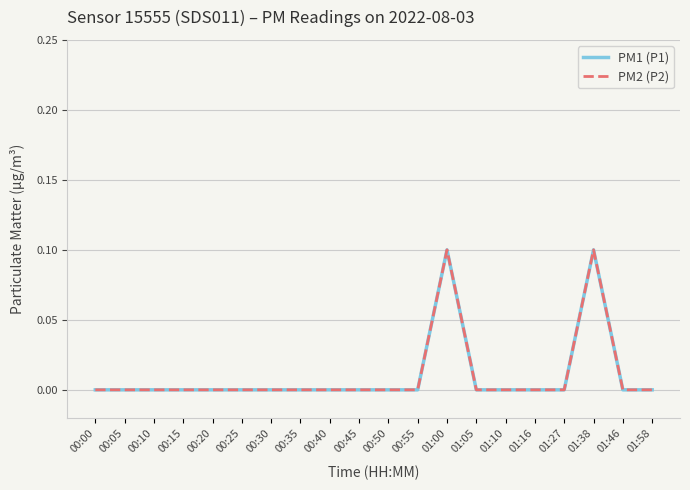

Between 00:55 and 00:40, which is larger?

00:55